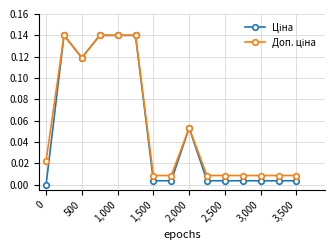

True or false: Доп. ціна and Ціна cross at least once.

False